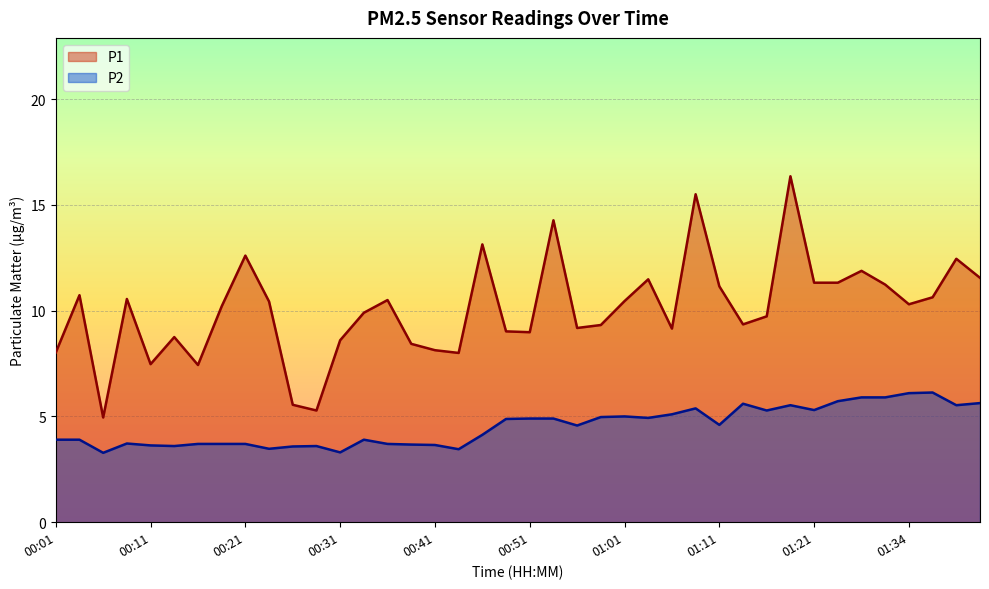

What is the value of the P1 point at the 4th from the left?

10.6